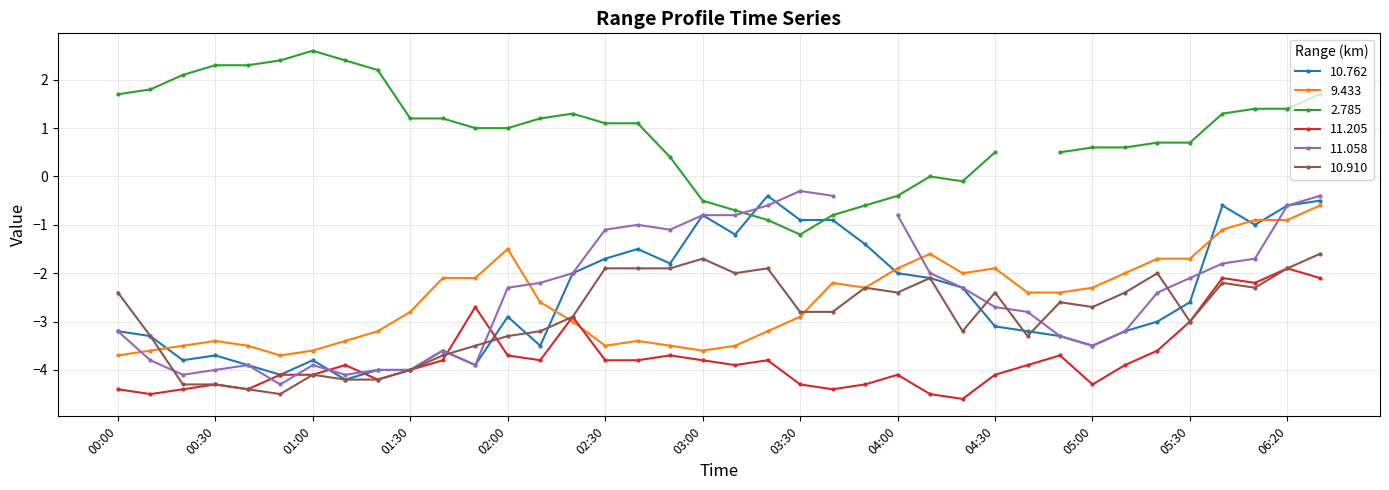

Between which two adjacent categories do 9.433 and 10.910 first intersect?

2012/12/24 00:10 and 2012/12/24 00:20